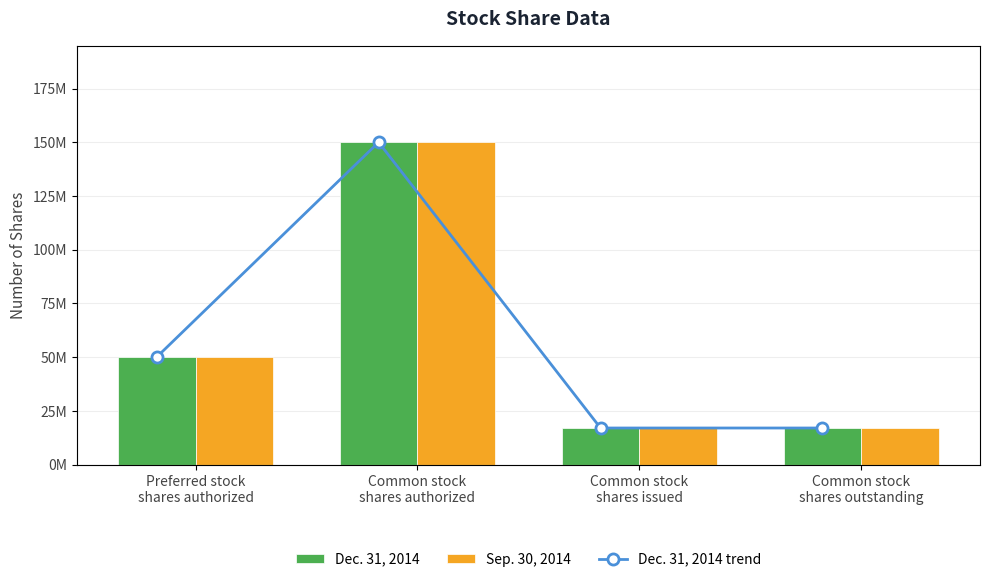

True or false: Dec. 31, 2014 has a value of 8971417 at Common stock
shares outstanding.

False